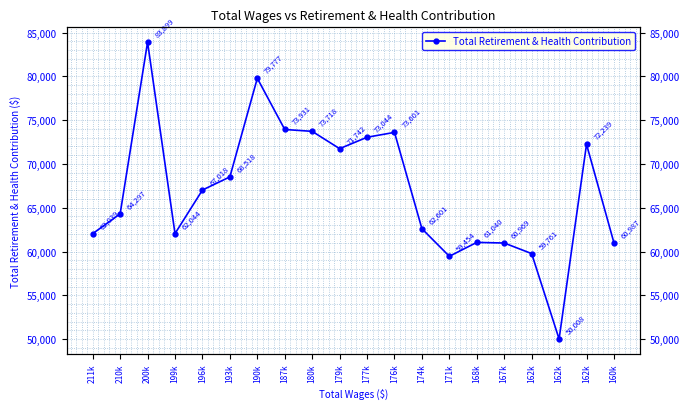

True or false: the data shows 34663 at 193k.

False